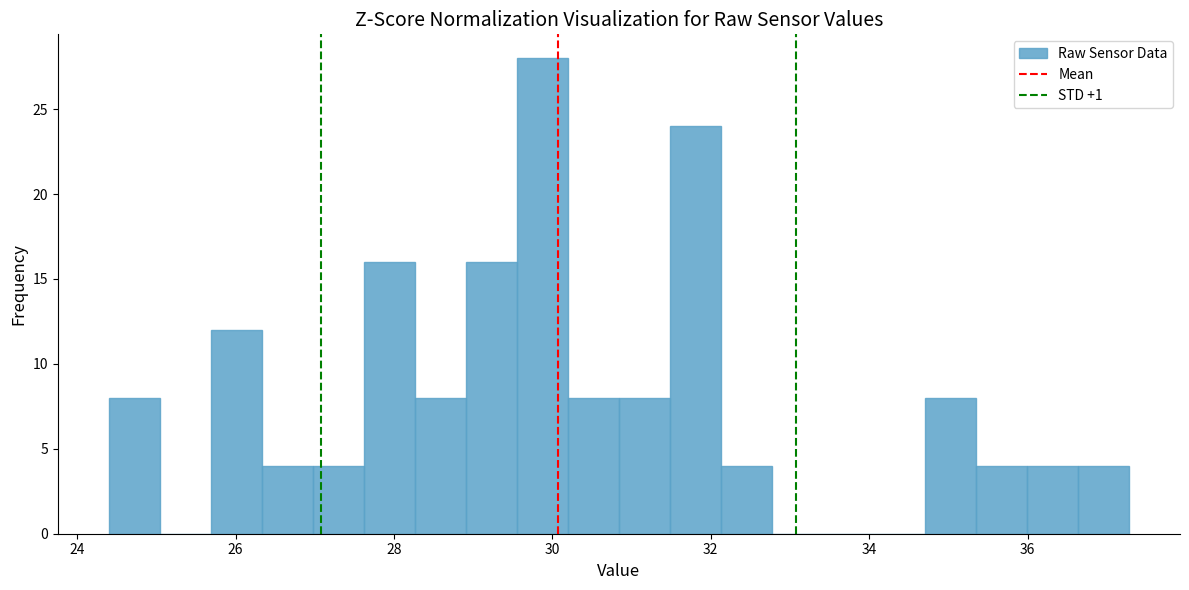

Read against the x-axis, roughly where is the centre of the tallest bar?

29.8